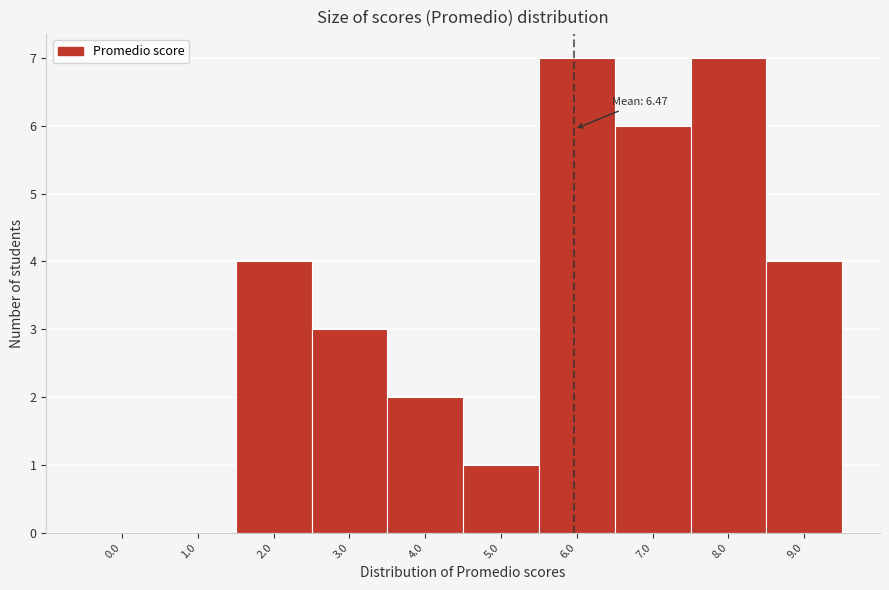

Reading right to left, what are all the values shown in this chart?

9.0=4	8.0=7	7.0=6	6.0=7	5.0=1	4.0=2	3.0=3	2.0=4	1.0=0	0.0=0